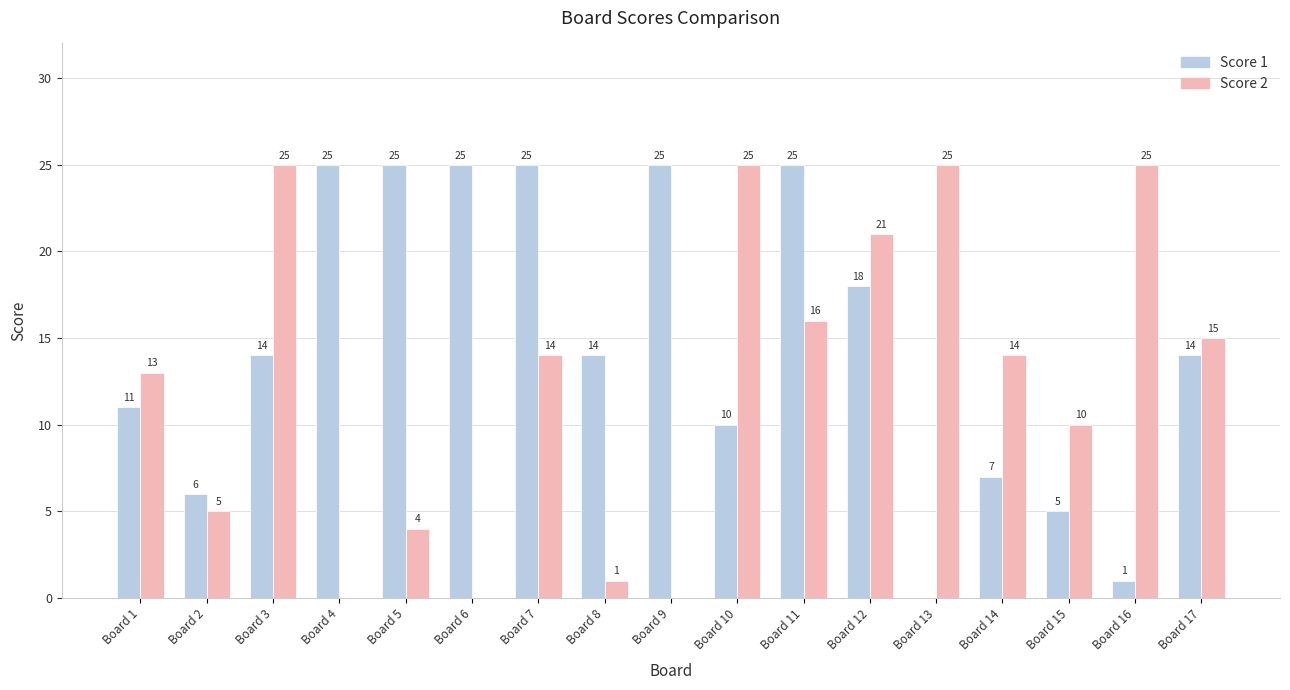

Is it true that Score 1 equals 25 at Board 6?

True